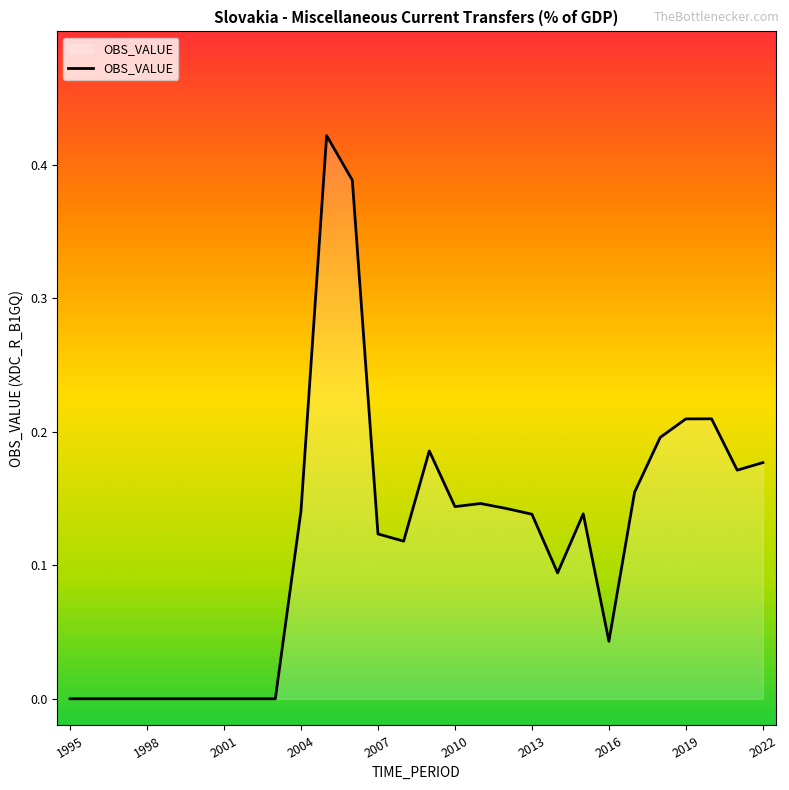

How many interior local peaks (higher than both neighbors) does the data have?

5